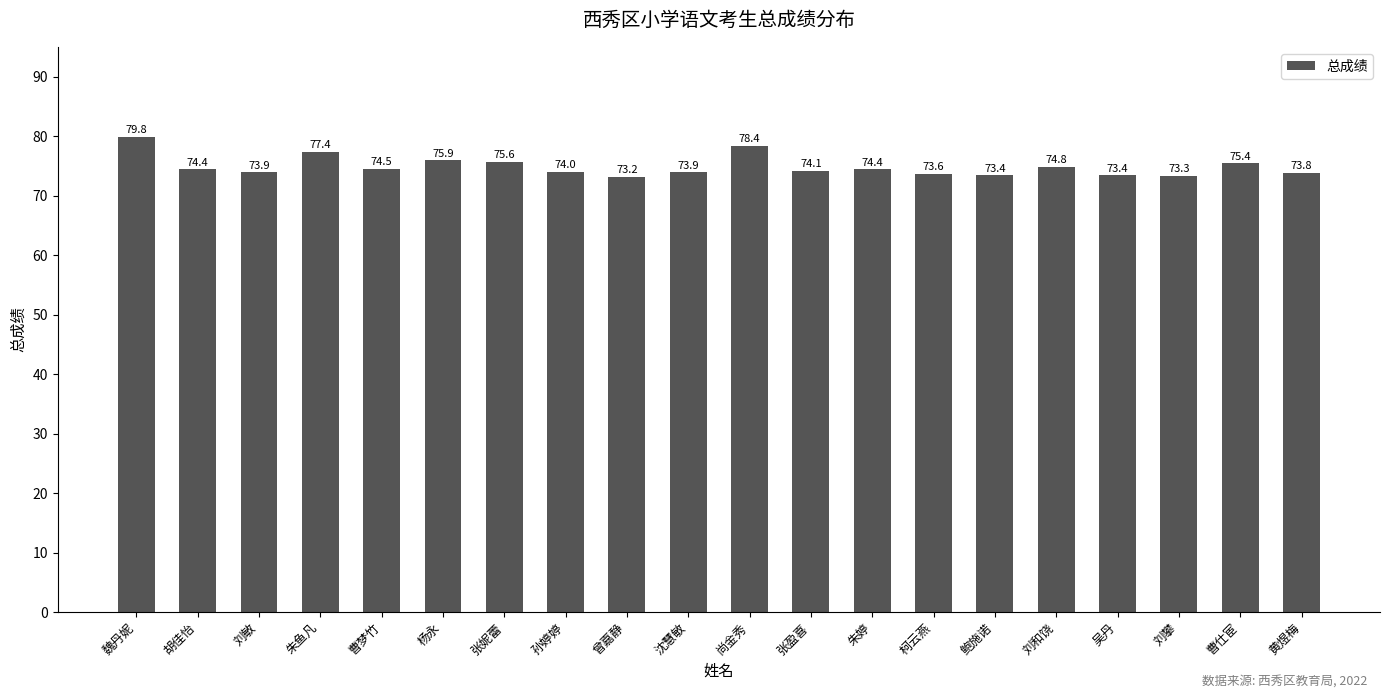

Reading left to right, what are all the values shown in this chart?

79.8	74.4	73.9	77.4	74.5	75.9	75.6	74.0	73.2	73.9	78.4	74.1	74.4	73.6	73.4	74.8	73.4	73.3	75.4	73.8